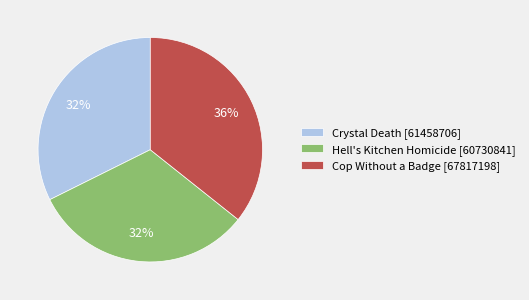

Which slice is the largest?

Cop Without a Badge [67817198]